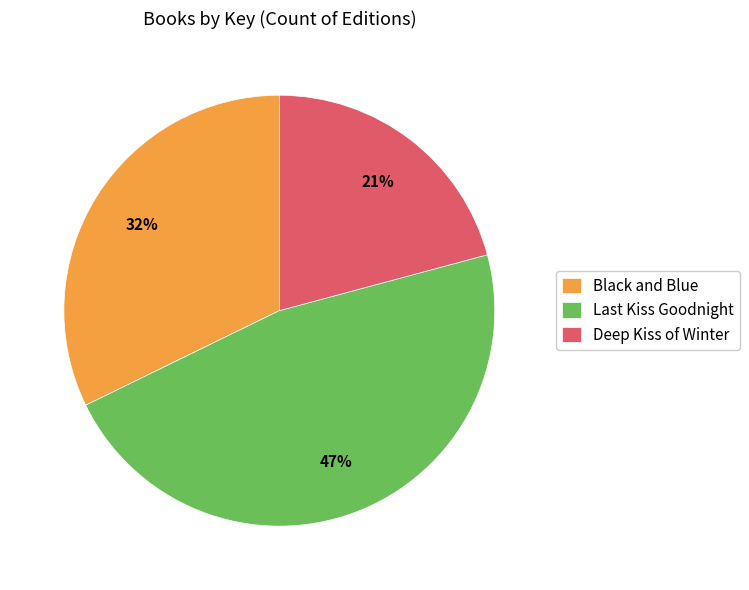

Approximately how many times larger is the value at Black and Blue compared to Deep Kiss of Winter?

1.5